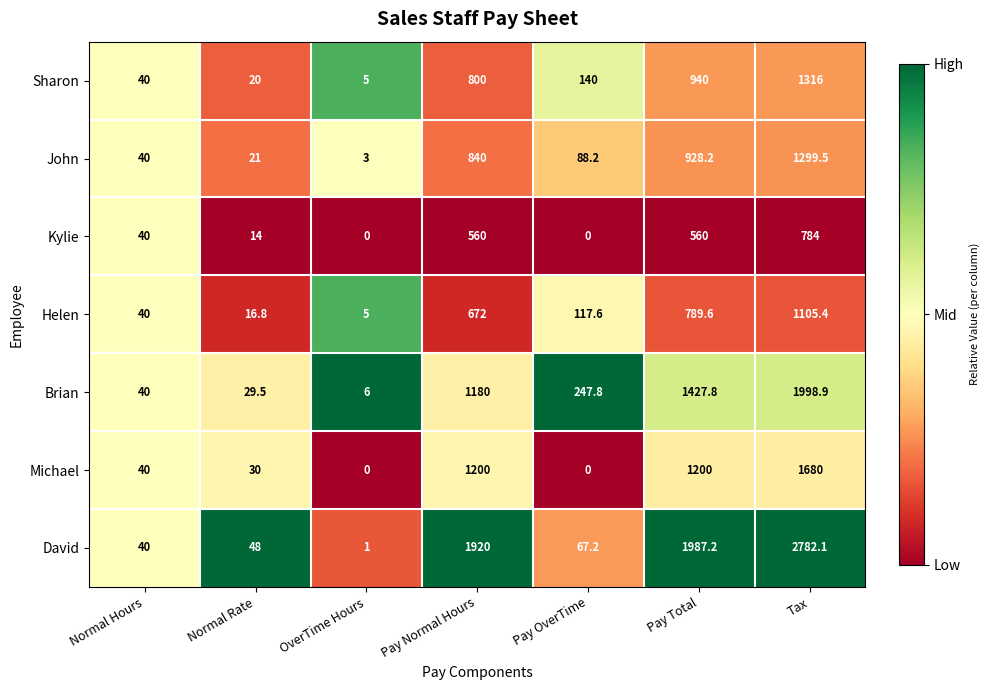

What is the total value across all series at OverTime Hours?

20.0